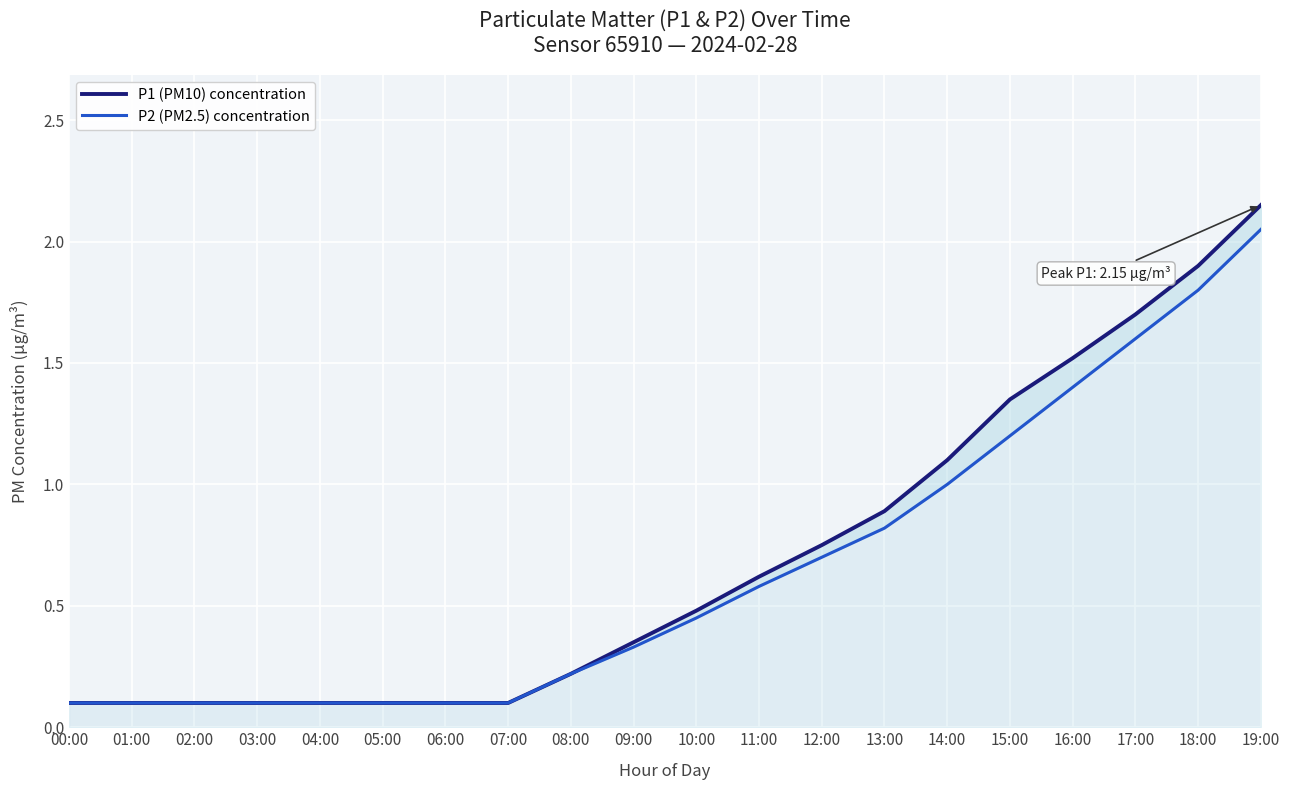

Where is P1 (PM10) concentration nearest to the value 1?

14:00